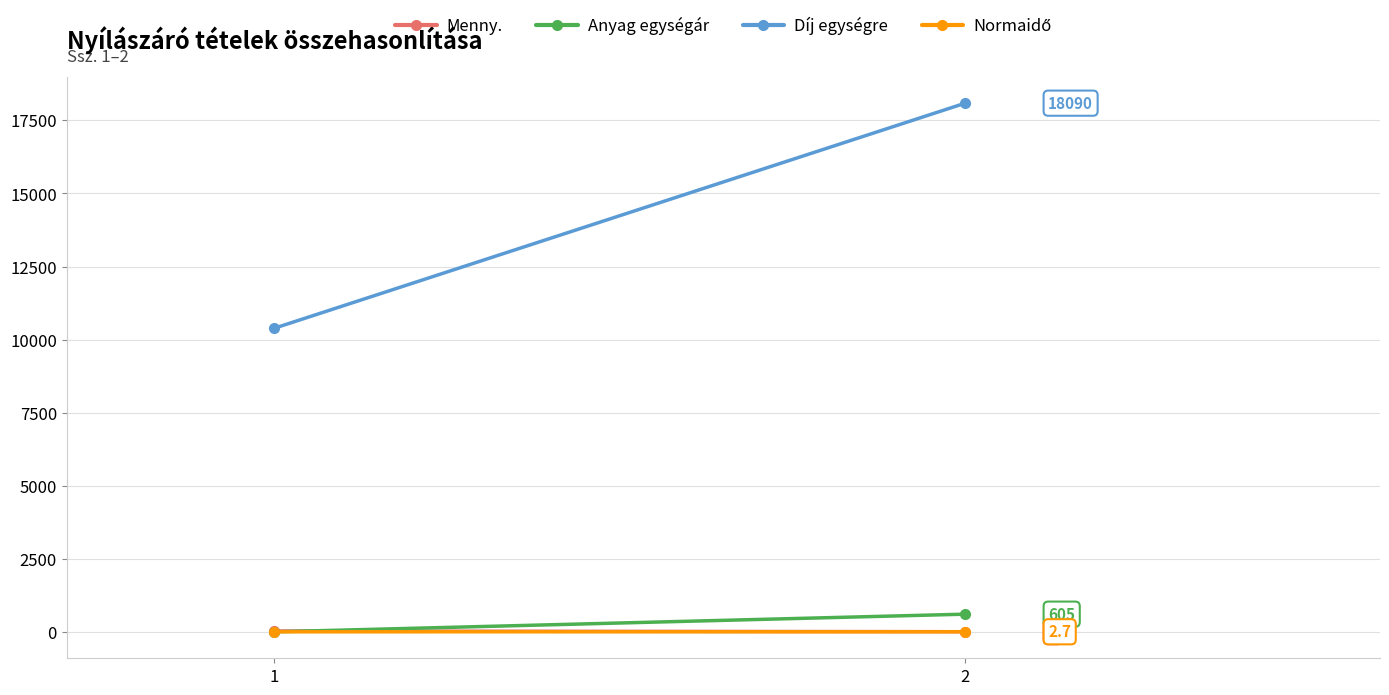

Is it true that Anyag egységár equals 0.0 at 1?

True